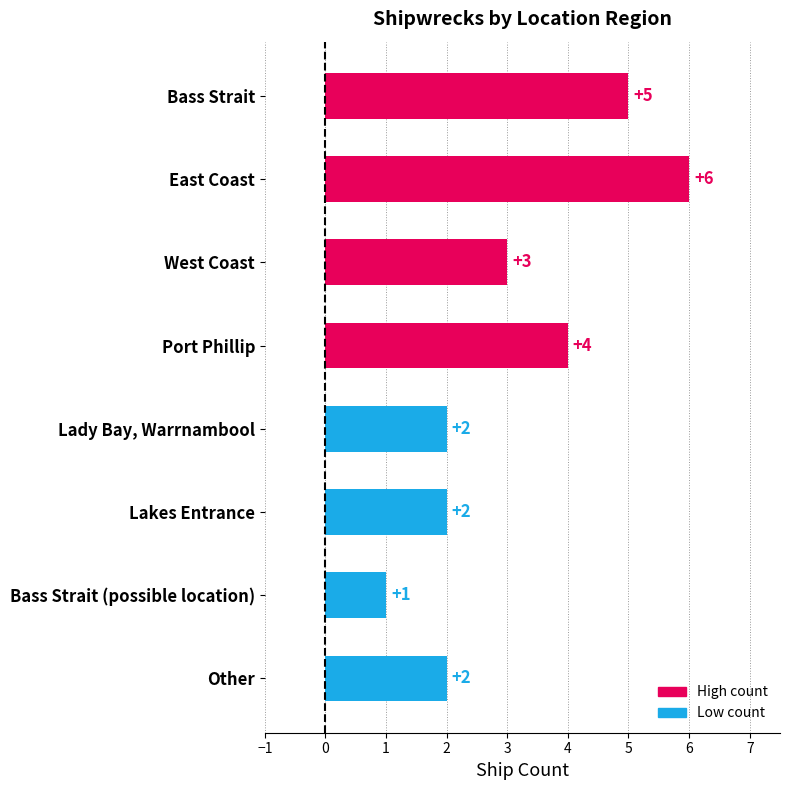

What is the label of the 6th bar from the top?

Lakes Entrance